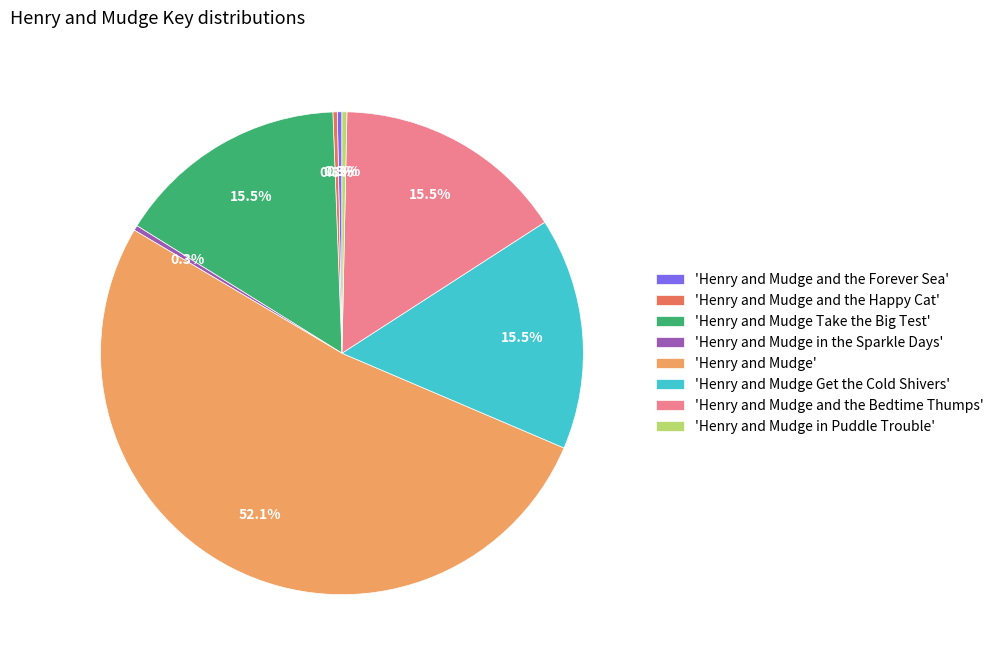

What portion of the pie excludes 'Henry and Mudge and the Bedtime Thumps'?

84.5%